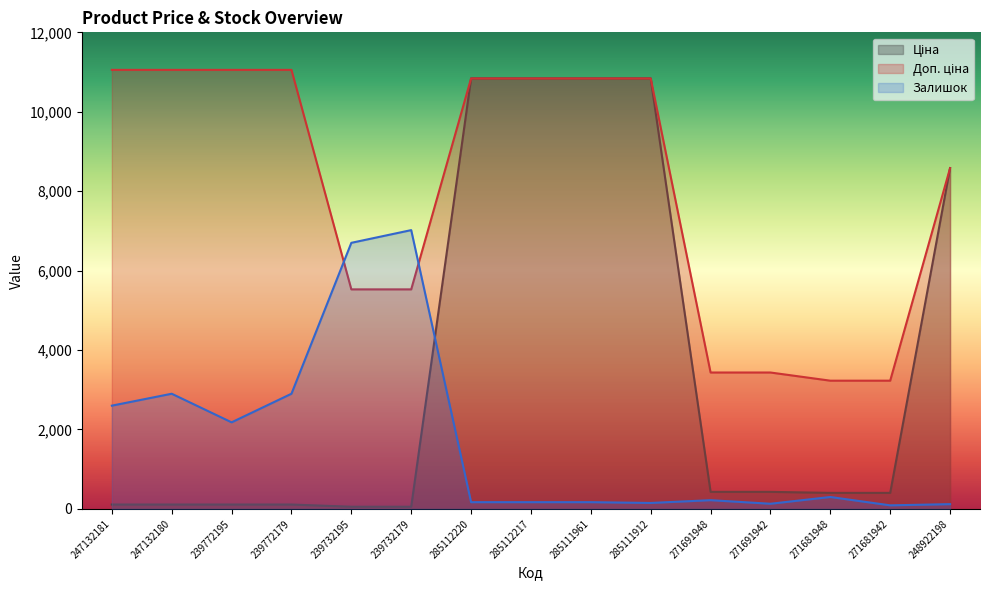

Between 271691942 and 271681942, which is larger?

271691942